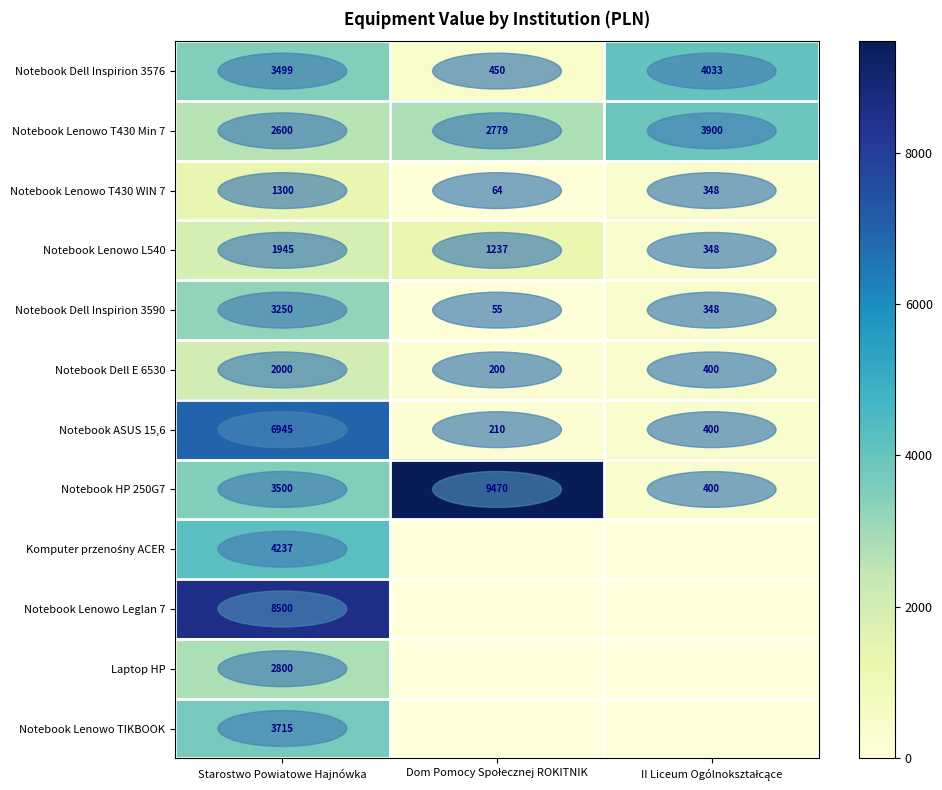

What is the difference between the maximum and minimum values in the Notebook Lenowo L540 series?

1597